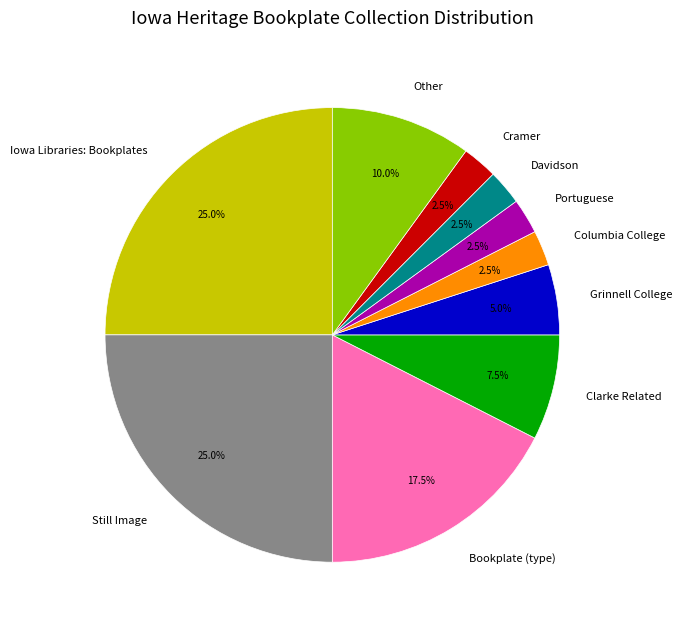

How much of the chart is everything except Cramer?

97.5%